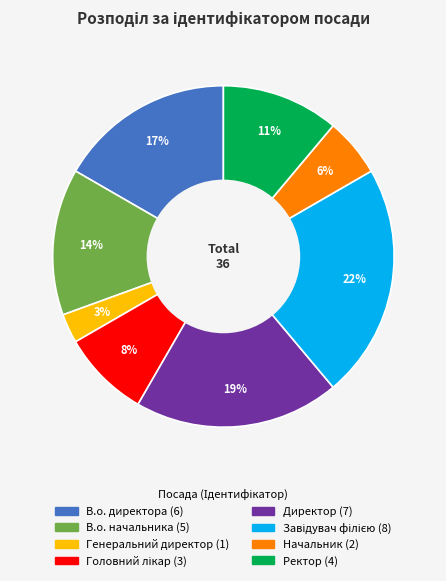

Which has a higher value, Начальник or В.о. начальника?

В.о. начальника